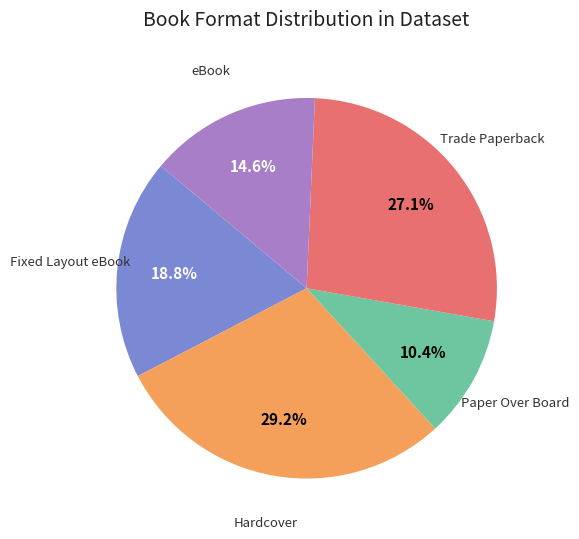

Is it true that Paper Over Board is 10% of the pie?

True